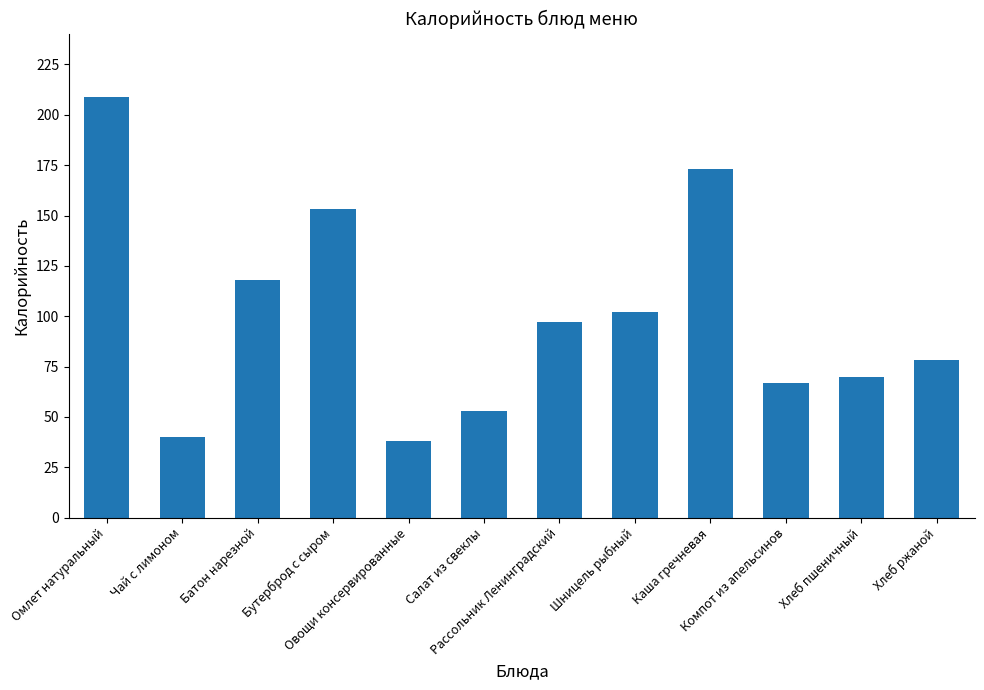

What position from the right is Шницель рыбный?

5